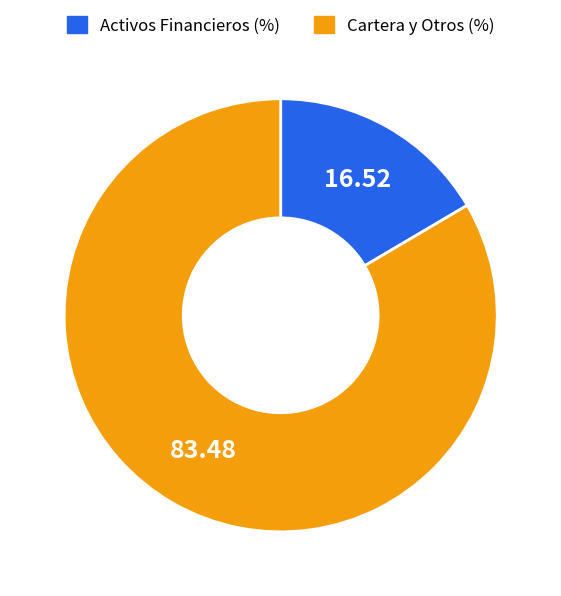

Does any single category account for the majority?

Yes